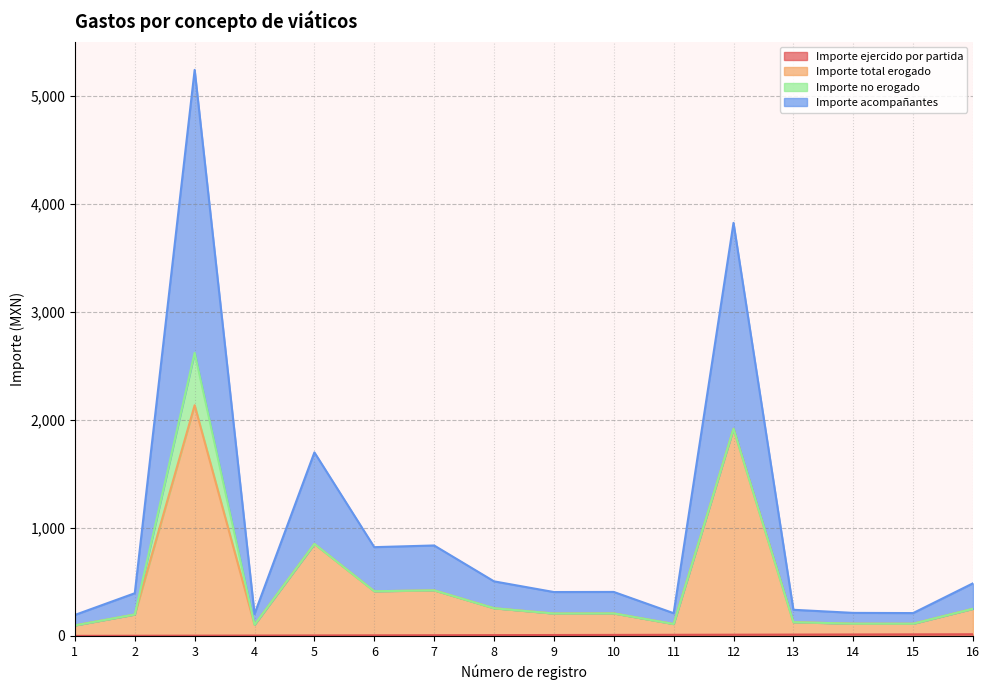

At which label does Importe acompañantes first exceed 408?

3